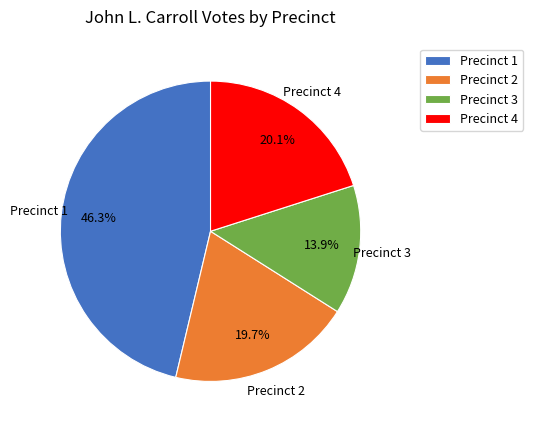

What portion of the pie excludes Precinct 1?

53.7%